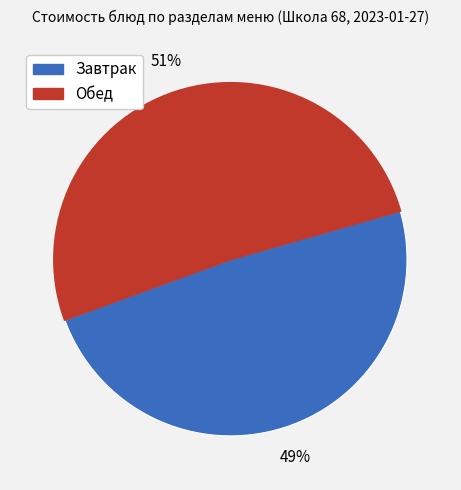

Is there a majority slice in this chart?

Yes